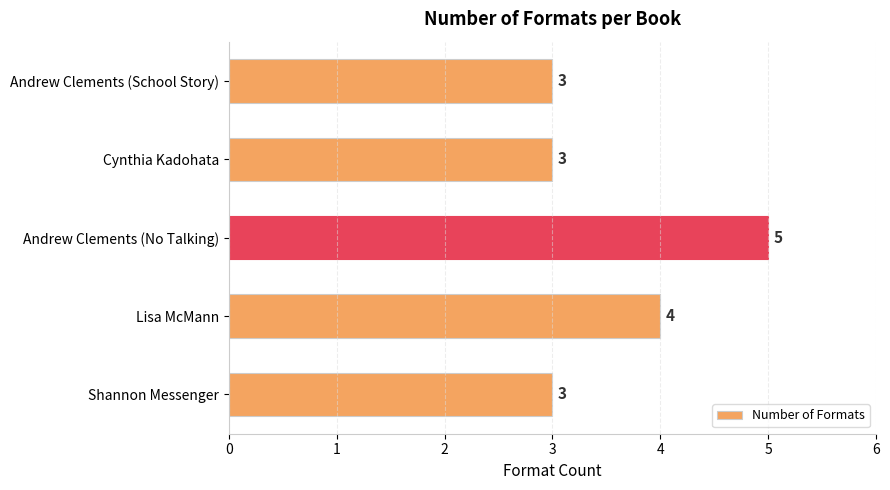

At which category does the chart reach its peak across all series?

Andrew Clements (No Talking)